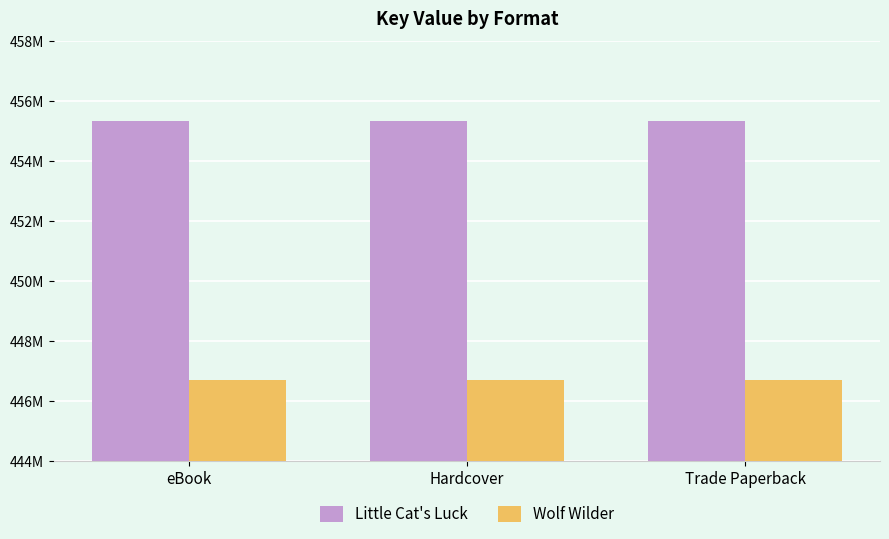

Are the bars horizontal?

No